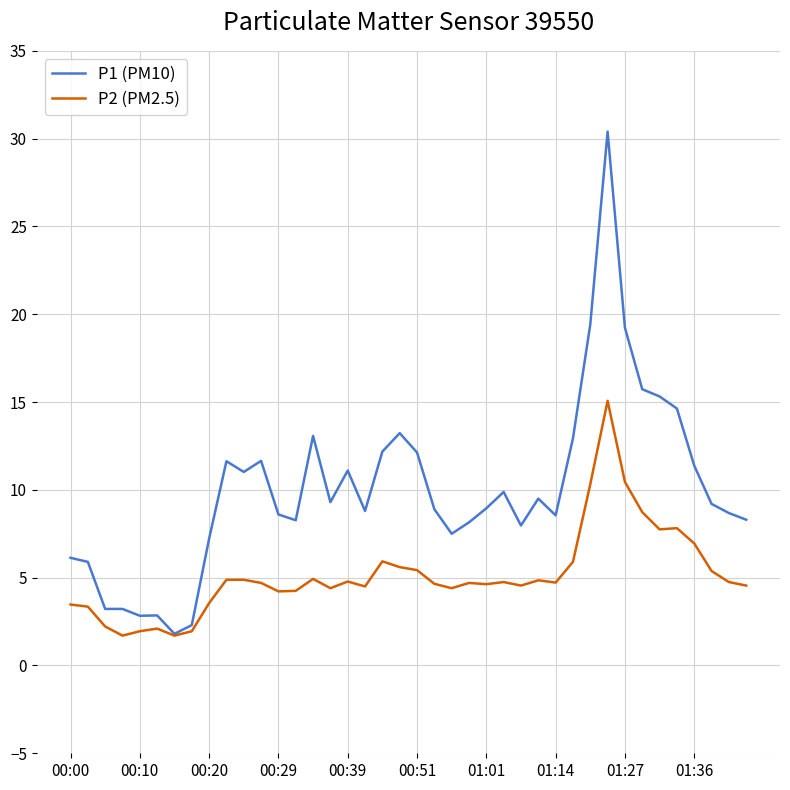

Which series has the widest spread of values?

P1 (PM10)